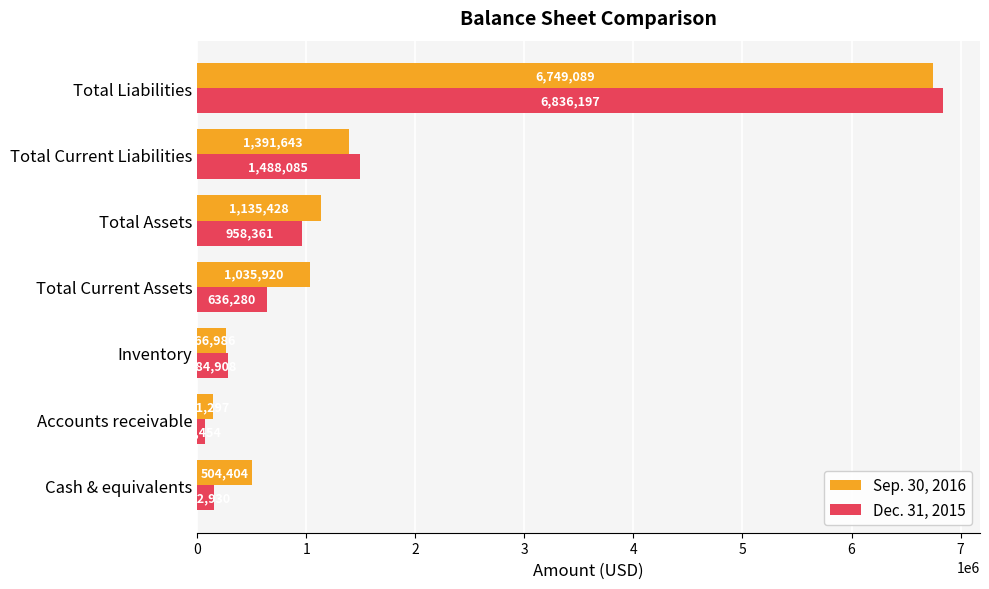

What is the difference between the Sep. 30, 2016 values at Cash & equivalents and Total Current Assets?

531516